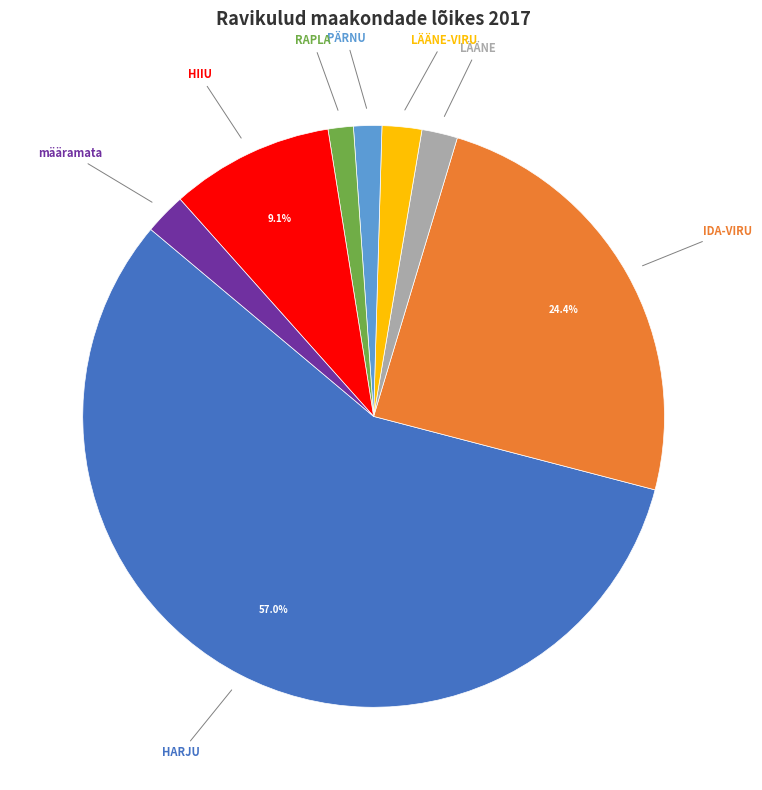

How many segments does this pie chart have?

8